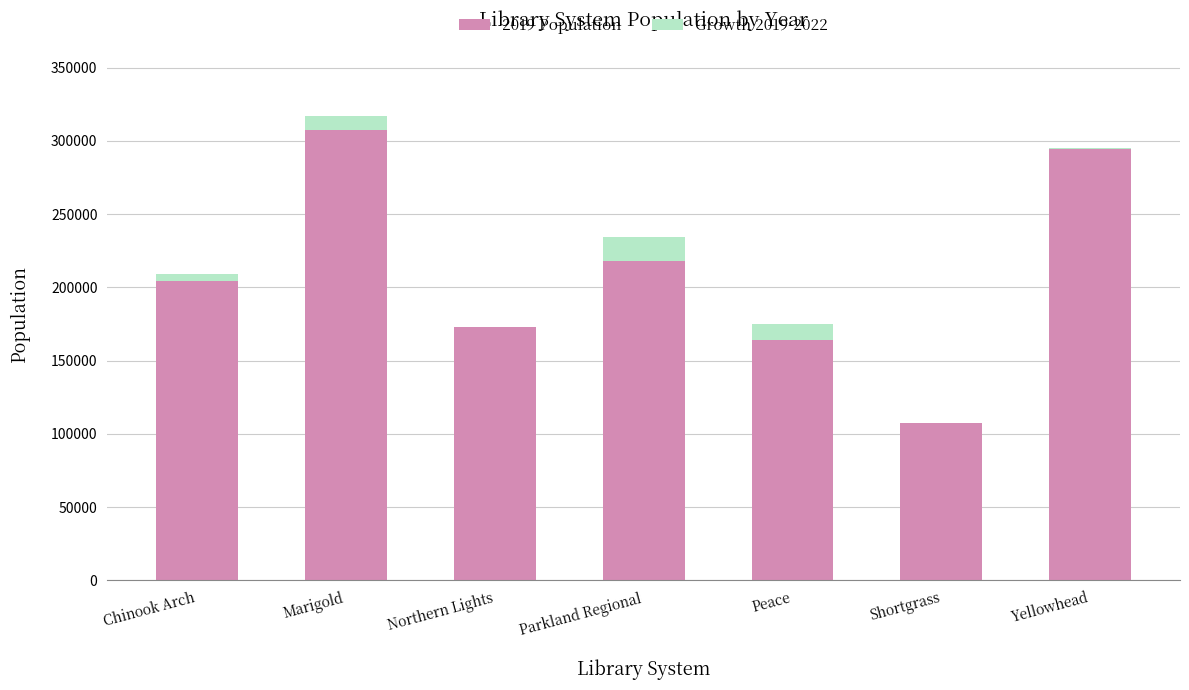

True or false: 2019 Population has a value of 307186 at Marigold.

True